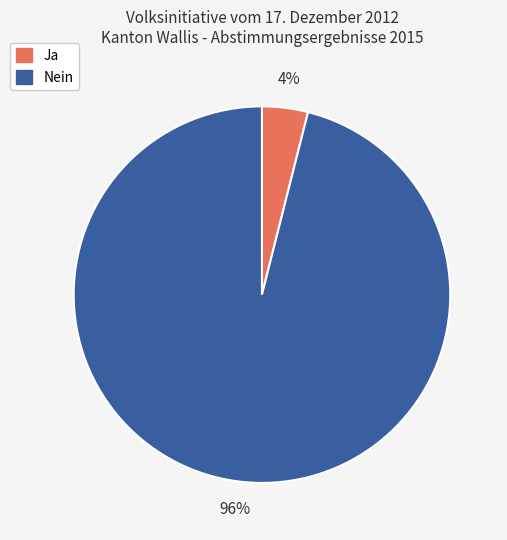

Count the number of slices in the pie.

2